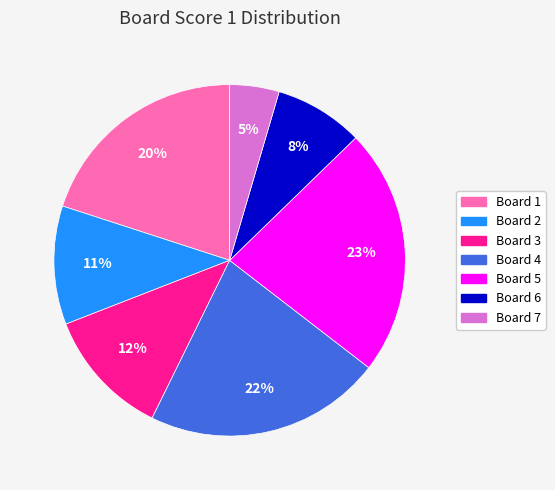

Is there a majority slice in this chart?

No